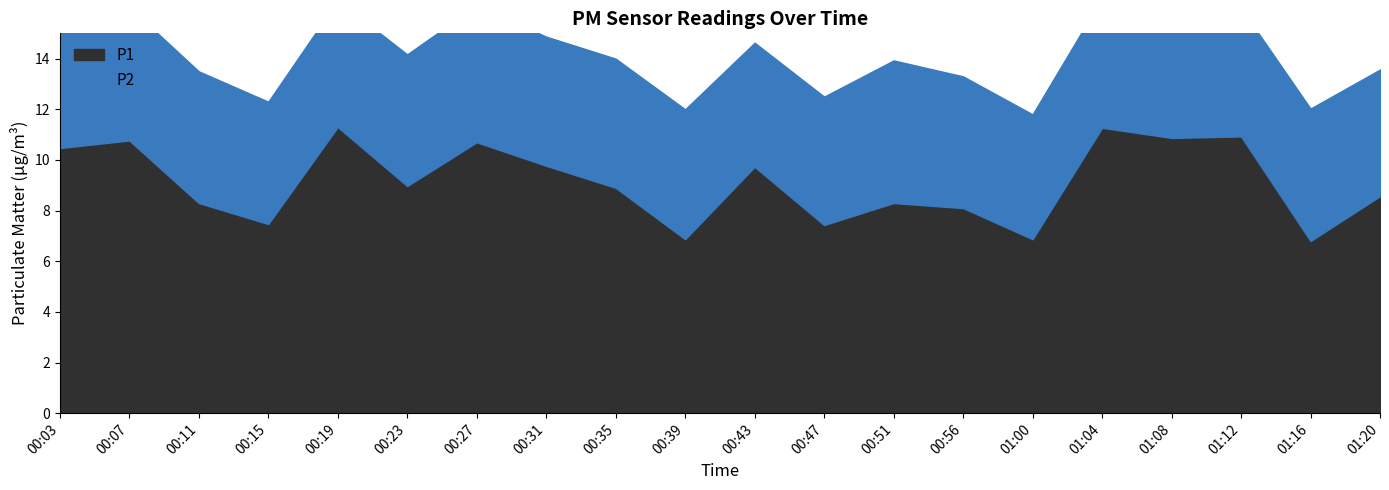

Between 00:27 and 00:35, which is larger?

00:27